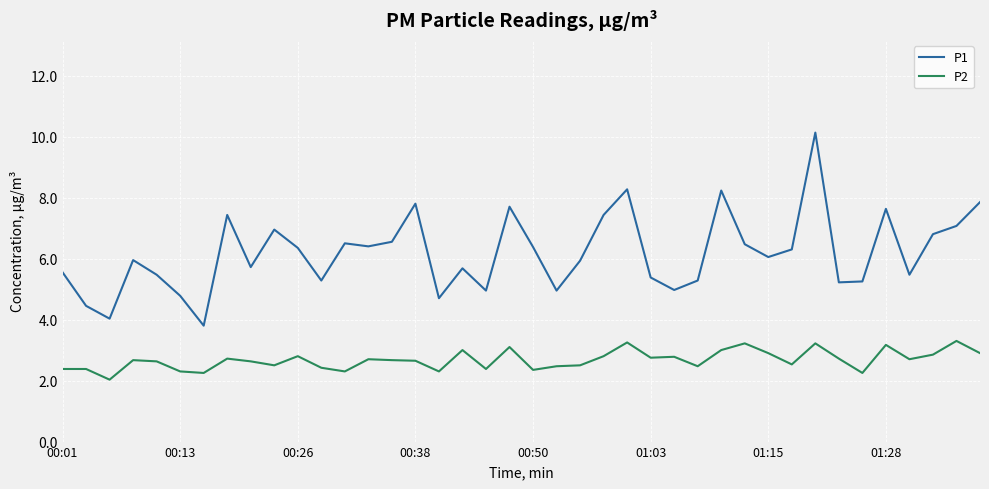

What is the lowest value of the P1 series?

3.8